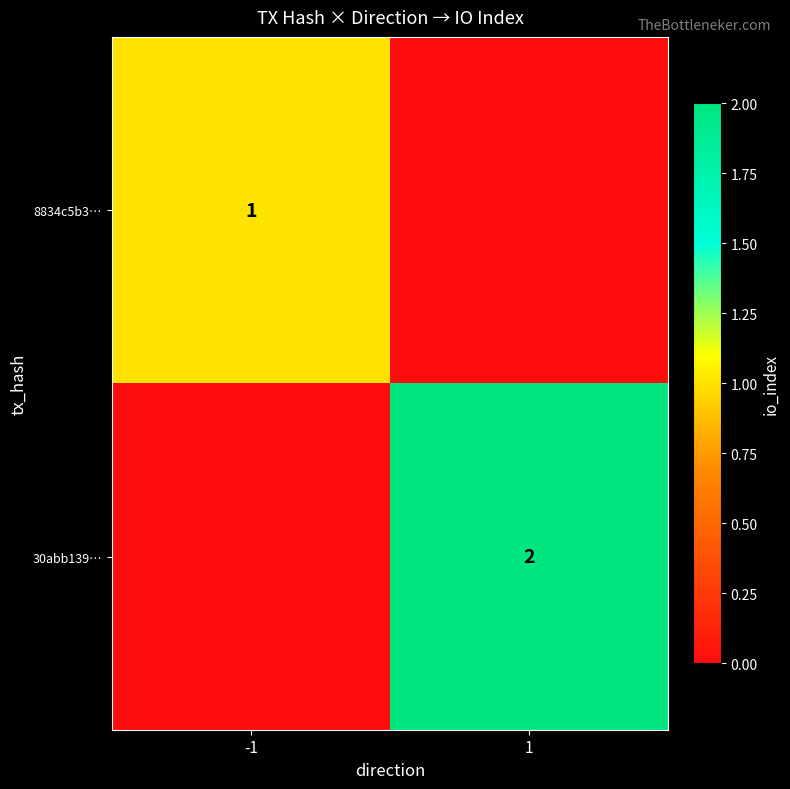

The 8834c5b3… series shows 0 at -1. True or false?

False